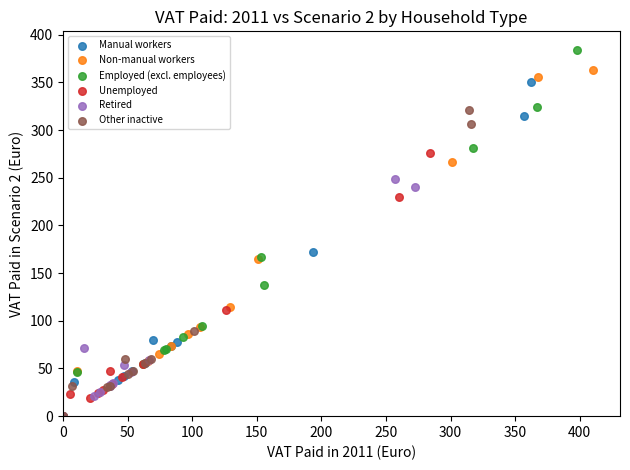

Which series contains the highest Y value?

Employed (excl. employees)